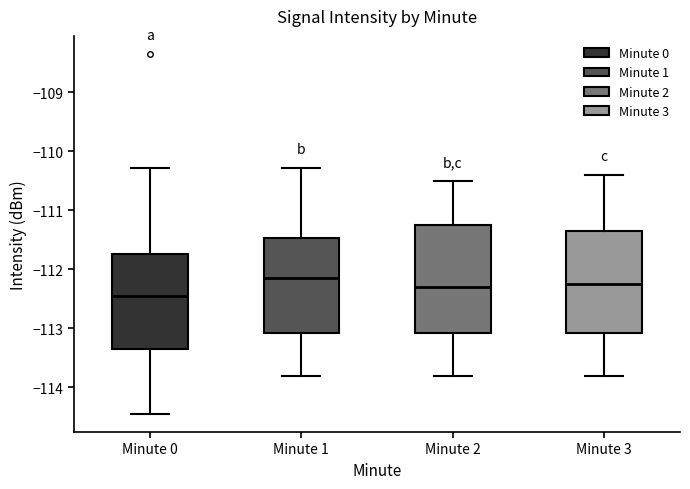

Reading left to right, transcribe this box plot: for each box, give where its median line is, the range the box spans, and where its two whiskers end, as read against the y-axis. The values are not printed on the chart, so give them approximately, as read against the axis.

Minute 0: median -112.4, box -113.3 to -111.7, whiskers -114.4 to -110.3
Minute 1: median -112.1, box -113.1 to -111.5, whiskers -113.8 to -110.3
Minute 2: median -112.3, box -113.1 to -111.2, whiskers -113.8 to -110.5
Minute 3: median -112.2, box -113.1 to -111.3, whiskers -113.8 to -110.4